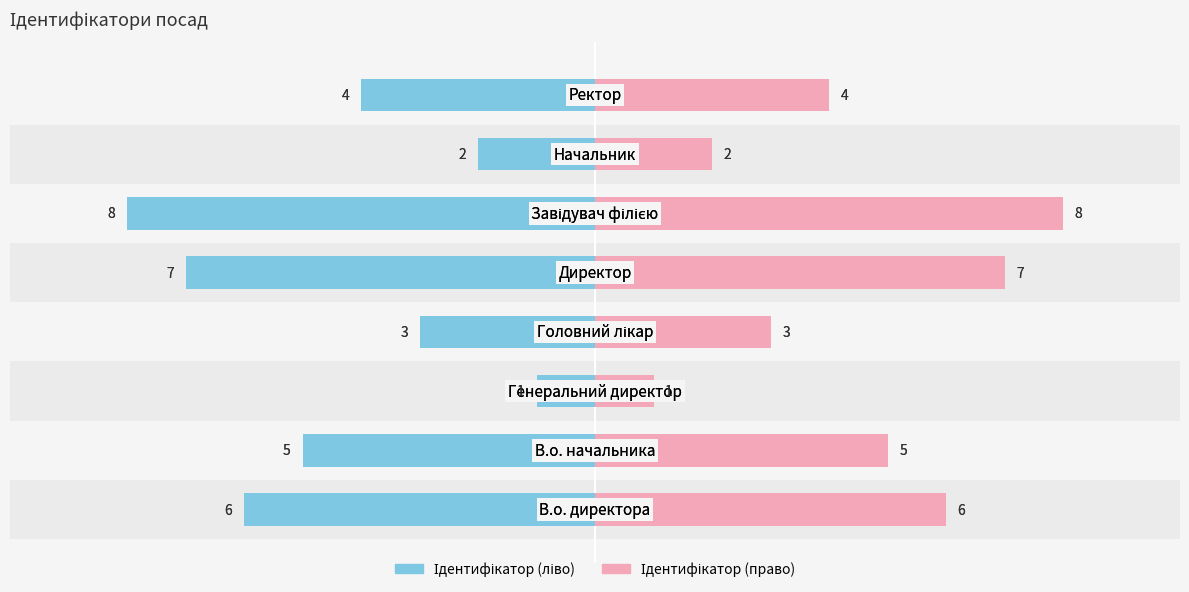

What is the value of the Правий (Ідентифікатор) bar at the 5th from the left?

7